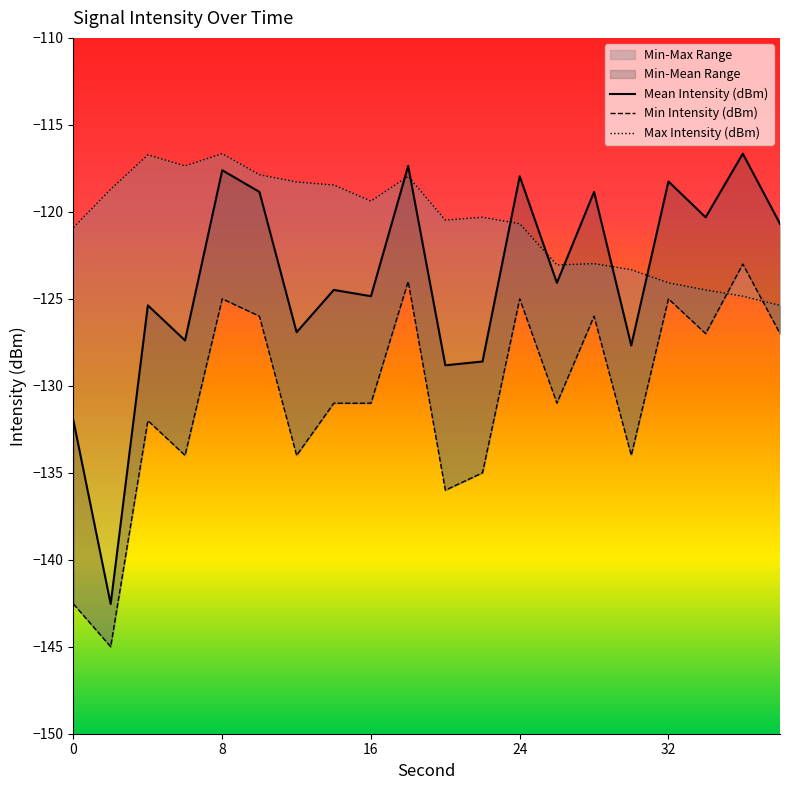

What is the total value across all series at 30?

-385.0